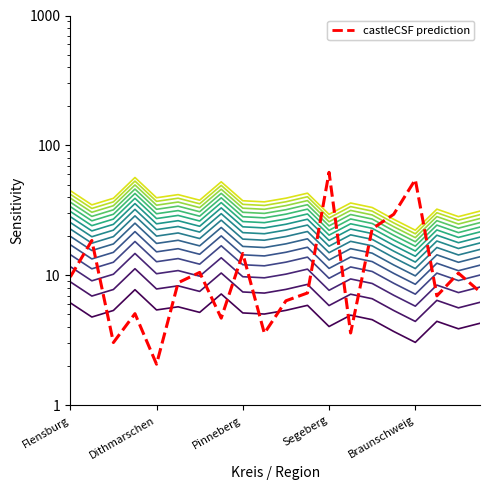

How many values are below 8?

10